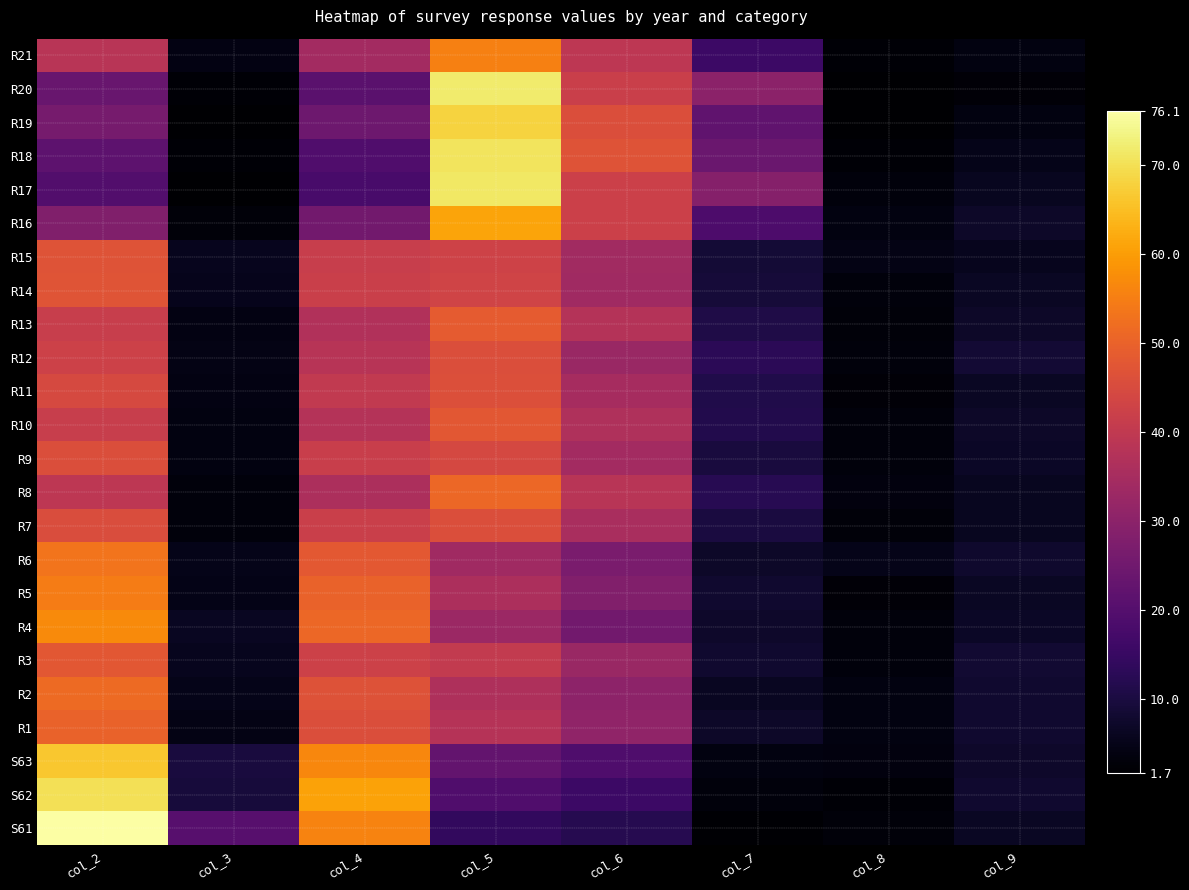

Which has a higher value, col_4 or col_9?

col_4